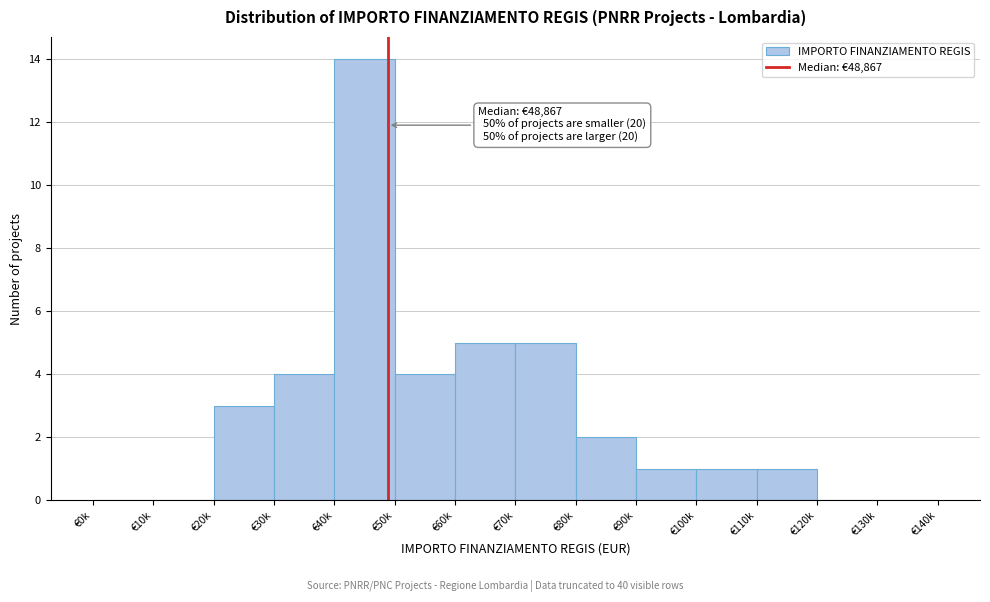

Reading left to right, transcribe all the data shown in this chart.

€0k=0	€10k=0	€20k=3	€30k=4	€40k=14	€50k=4	€60k=5	€70k=5	€80k=2	€90k=1	€100k=1	€110k=1	€120k=0	€130k=0